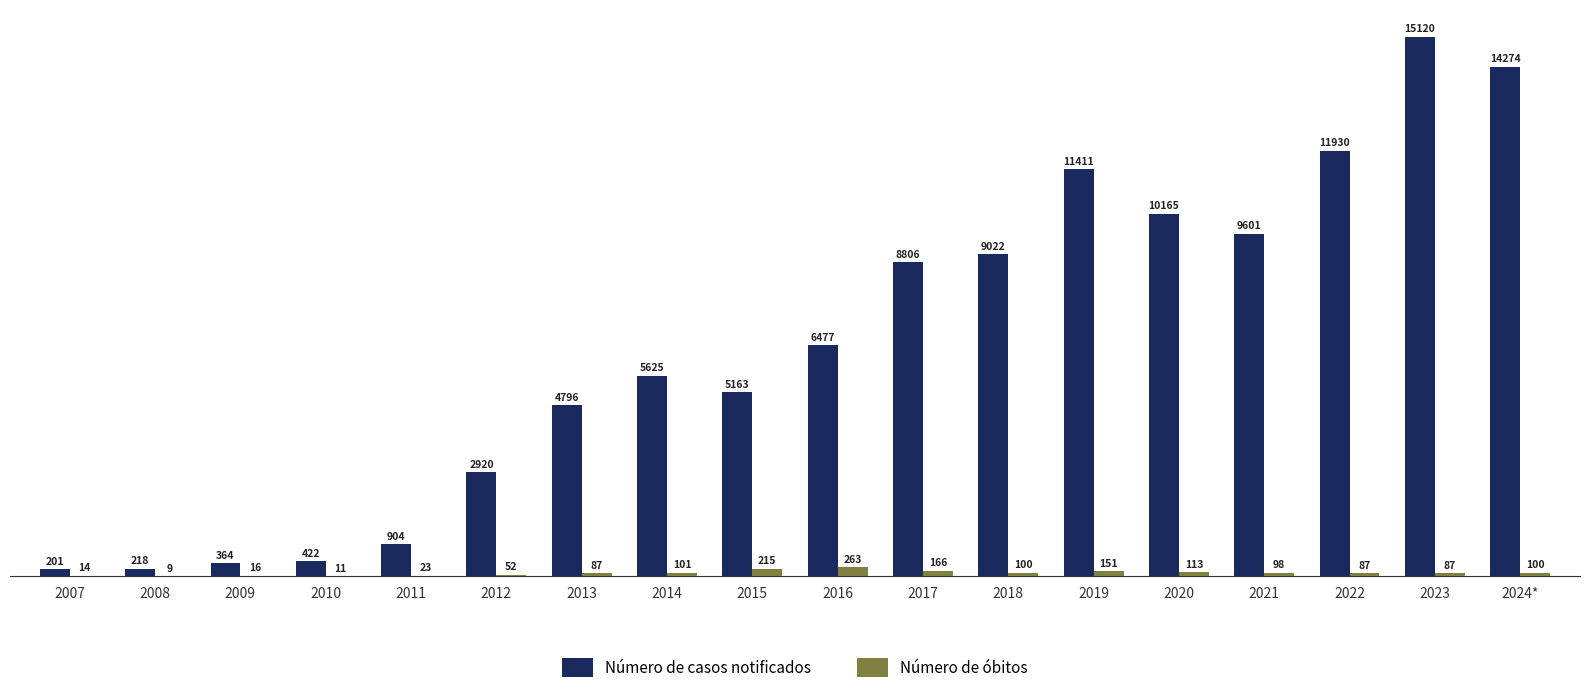

Where does the Número de óbitos series first go above 98?

2014